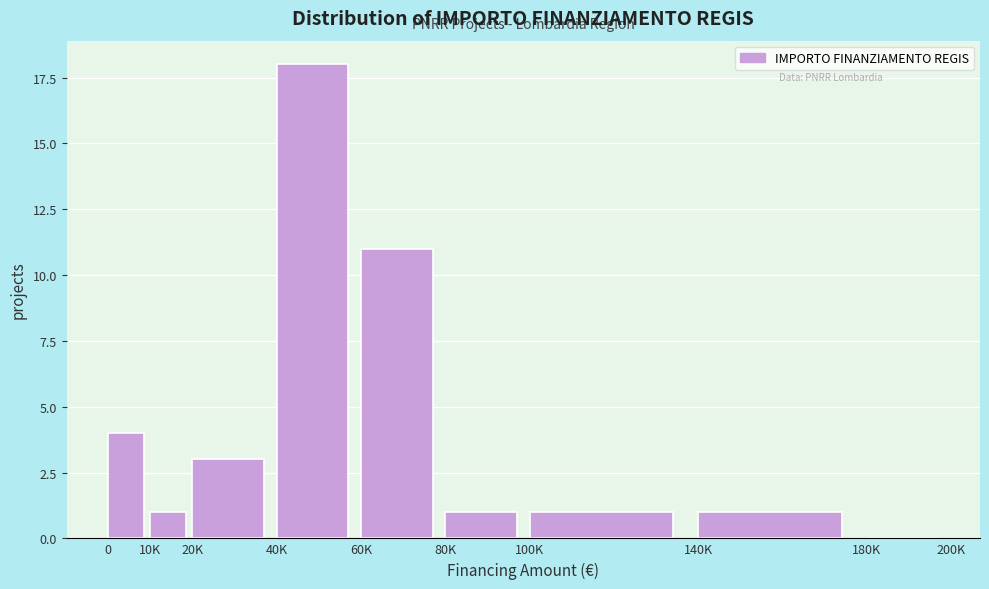

Reading left to right, list all the values displayed in this chart.

0=4	10K=1	20K=3	40K=18	60K=11	80K=1	100K=1	140K=1	180K=0